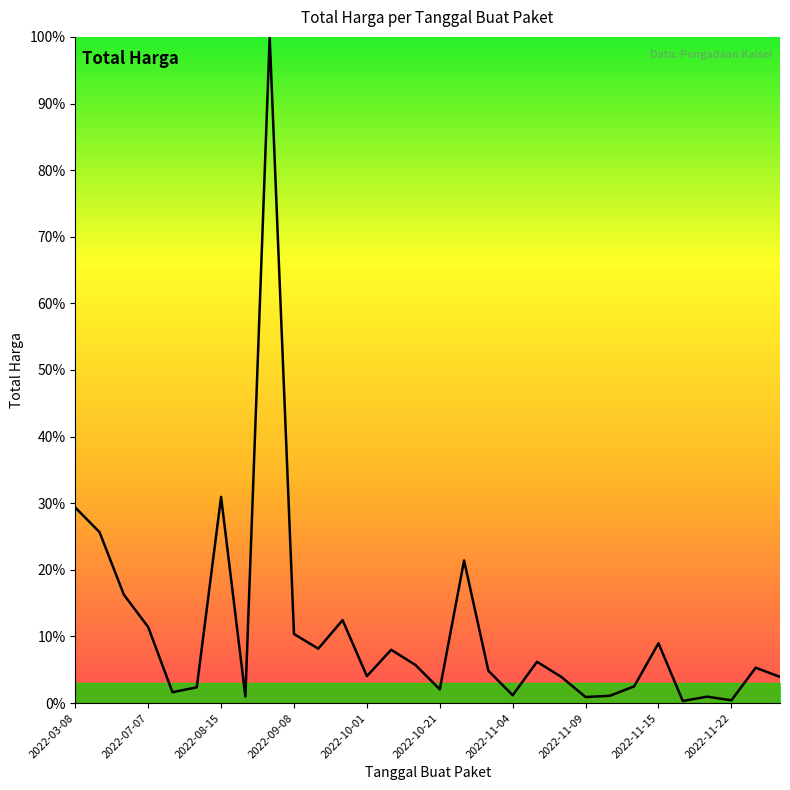

What is the maximum value shown in the chart?

100.0